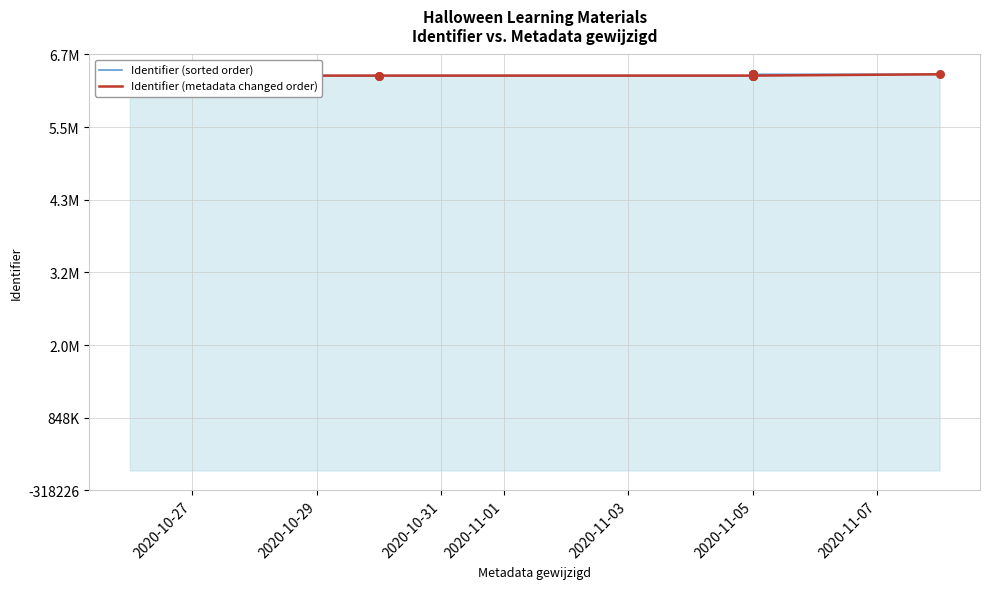

Which series has the largest total across all categories?

Identifier (sorted order)